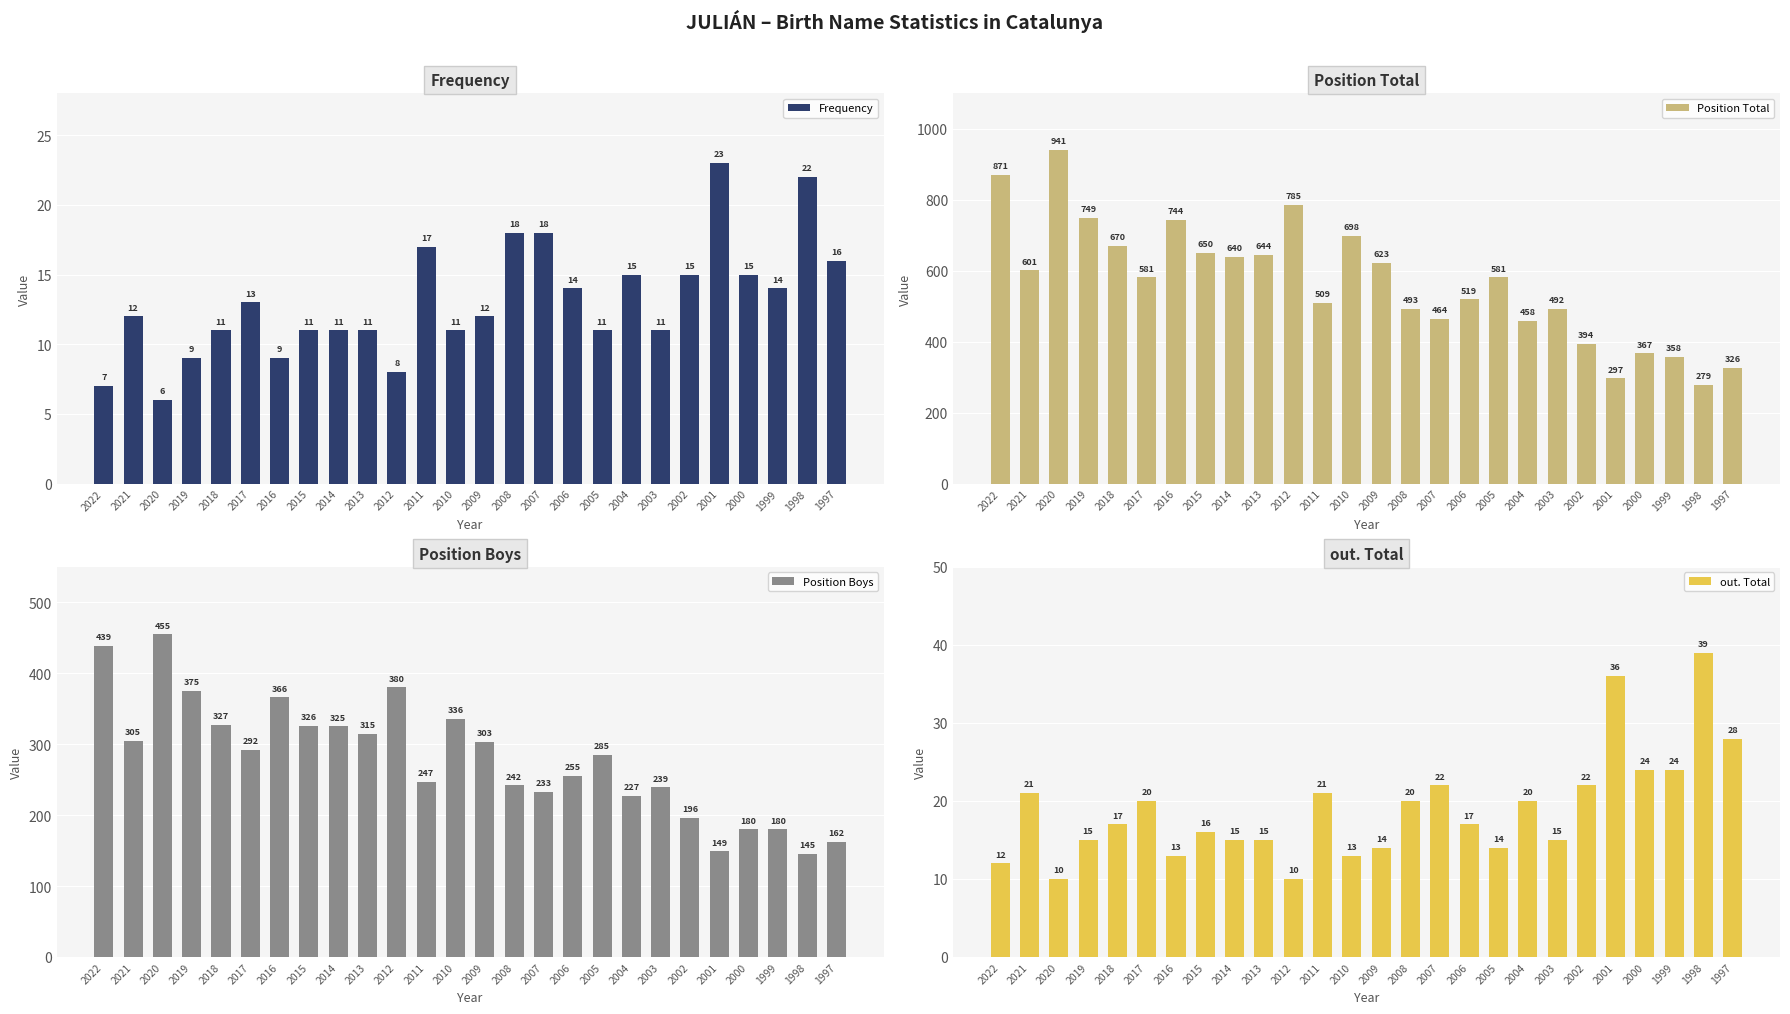

The Position Total series shows 464 at 2007. True or false?

True